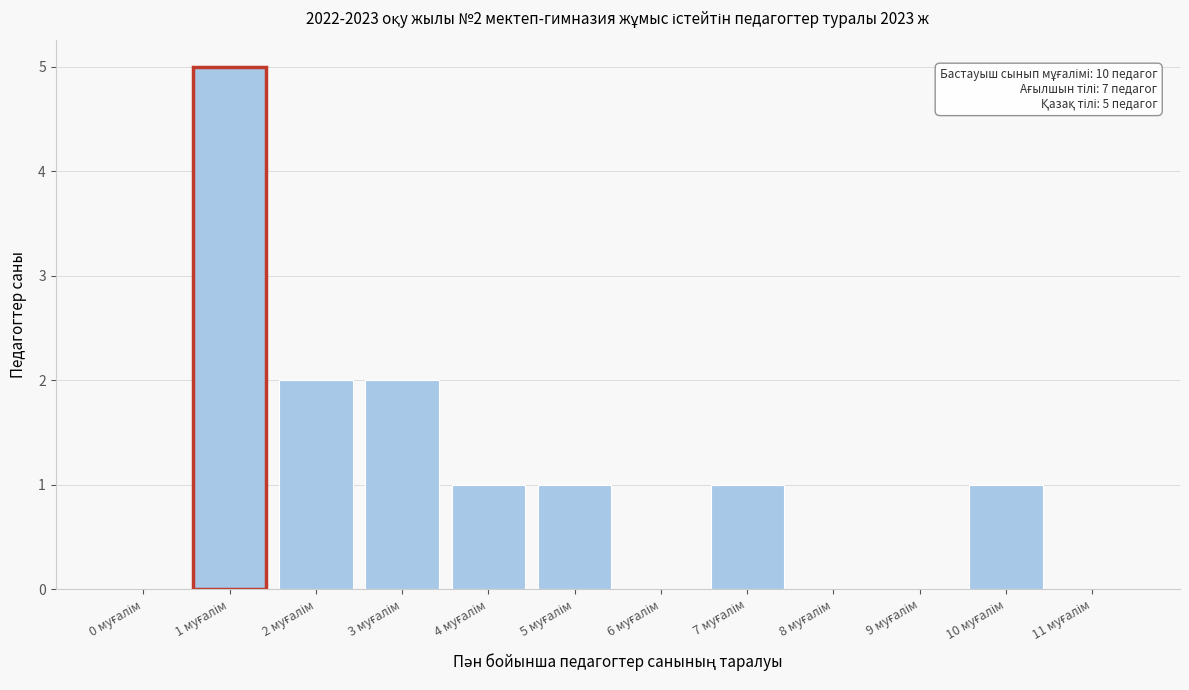

What is the maximum value shown in the chart?

5